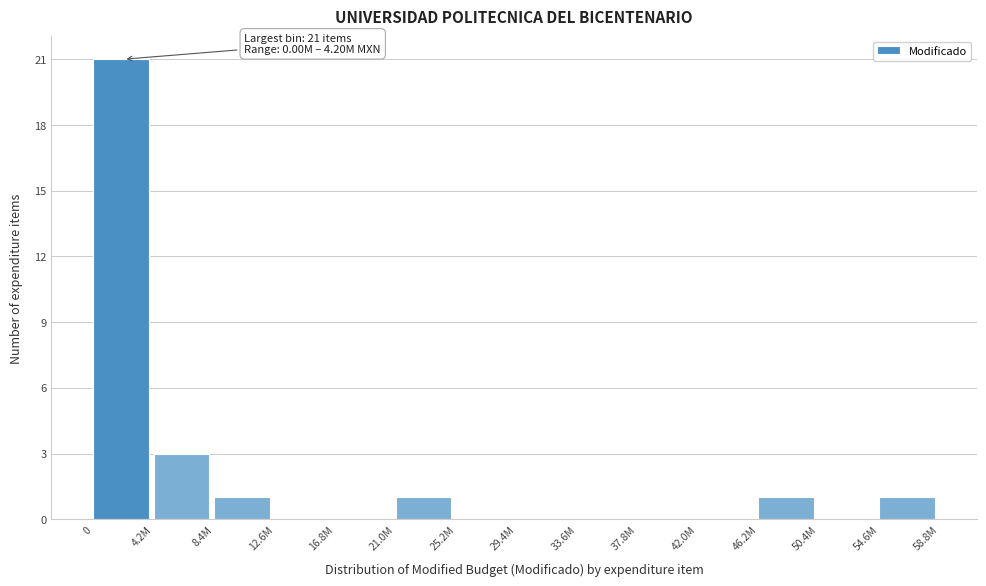

Reading left to right, list all the values displayed in this chart.

0=21	4.2M=3	8.4M=1	12.6M=0	16.8M=0	21.0M=1	25.2M=0	29.4M=0	33.6M=0	37.8M=0	42.0M=0	46.2M=1	50.4M=0	54.6M=1